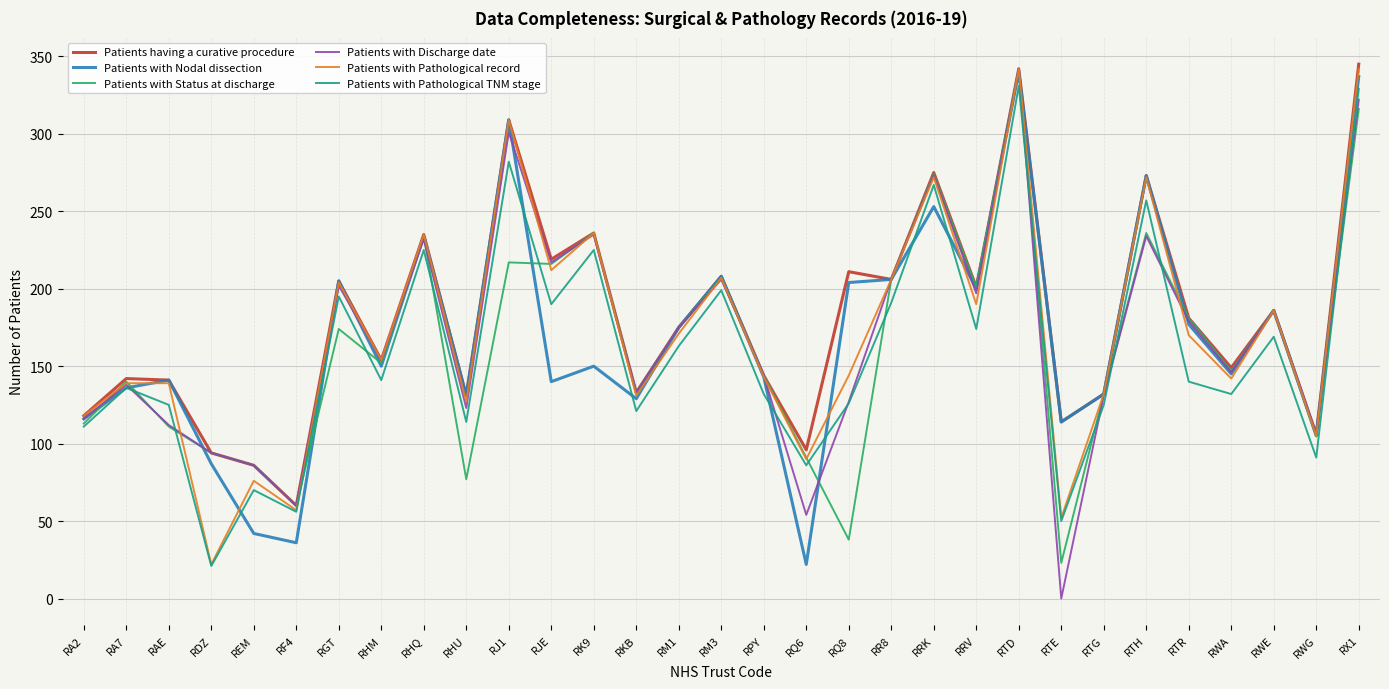

What position from the right is RGT?

25